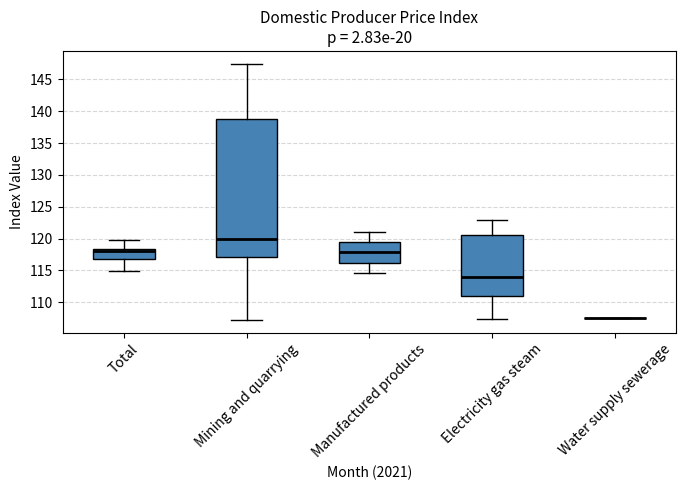

Reading left to right, transcribe this box plot: for each box, give where its median line is, the range the box spans, and where its two whiskers end, as read against the y-axis. The values are not printed on the chart, so give them approximately, as read against the axis.

Total: median 118.0, box 116.5 to 118.5, whiskers 115.0 to 119.5
Mining and quarrying: median 120.0, box 117.0 to 138.5, whiskers 107.5 to 147.5
Manufactured products: median 118.0, box 116.0 to 119.5, whiskers 114.5 to 121.0
Electricity gas steam: median 114.0, box 111.0 to 120.5, whiskers 107.5 to 123.0
Water supply sewerage: box collapsed to a line at 107.5, whiskers 107.5 to 107.5